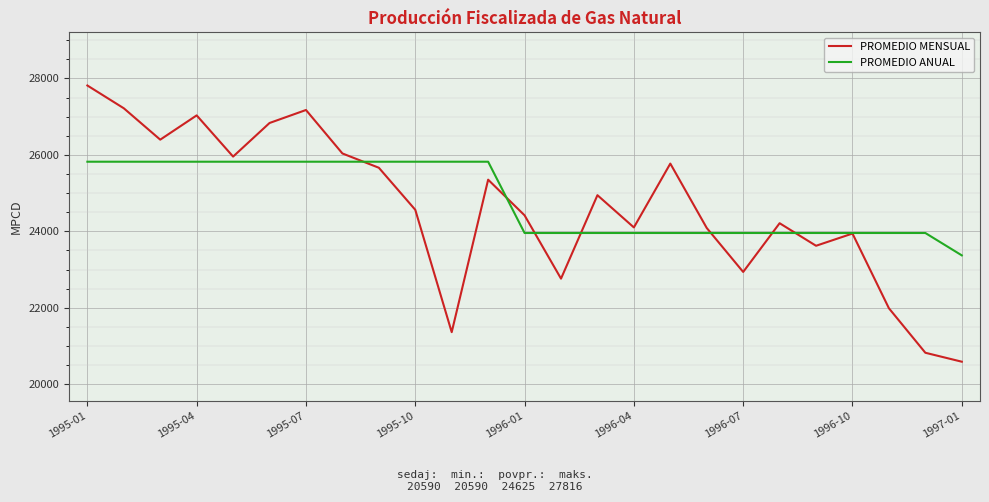

Rank the series by their maximum value, from lowest to highest.

PROMEDIO ANUAL, PROMEDIO MENSUAL